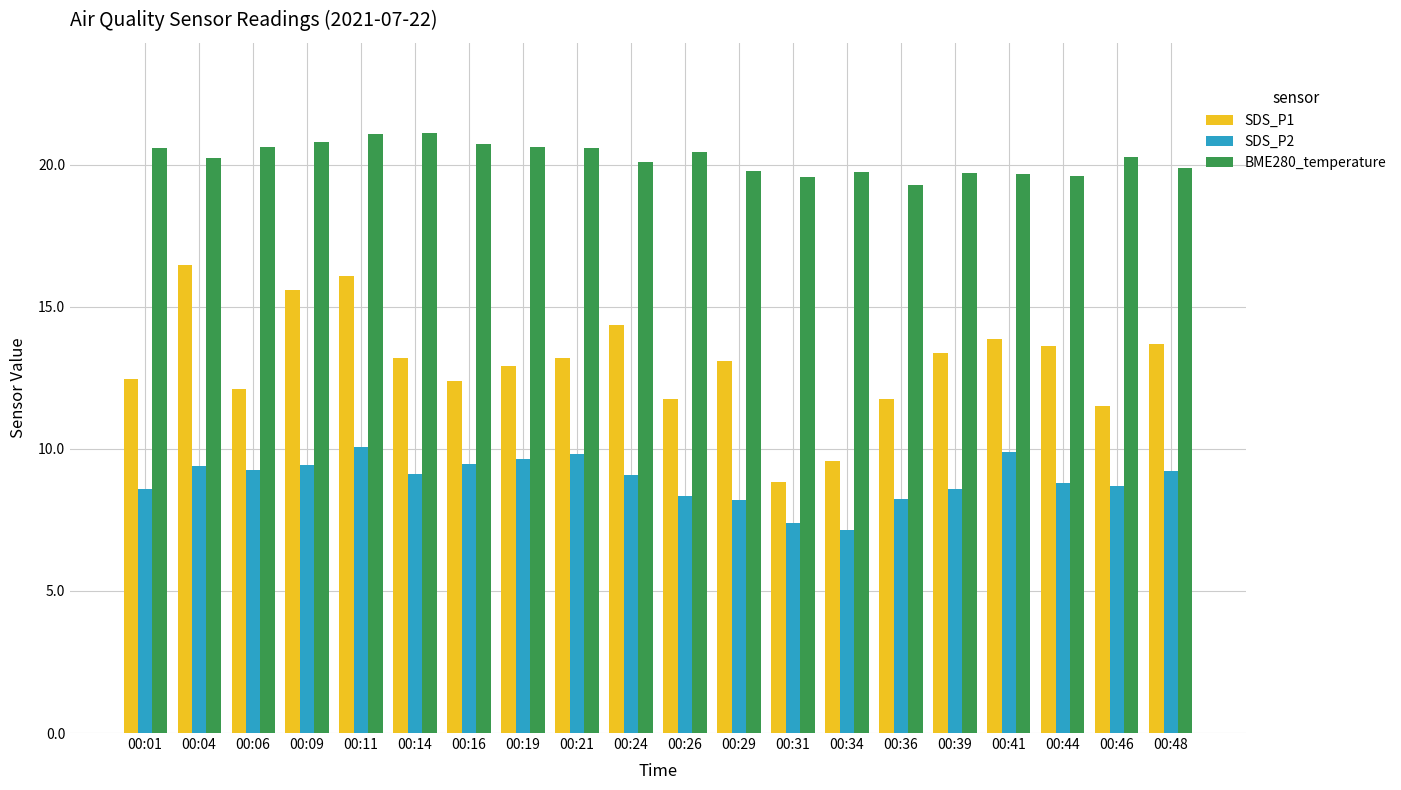

What are all the series names shown in the legend?

SDS_P1, SDS_P2, BME280_temperature